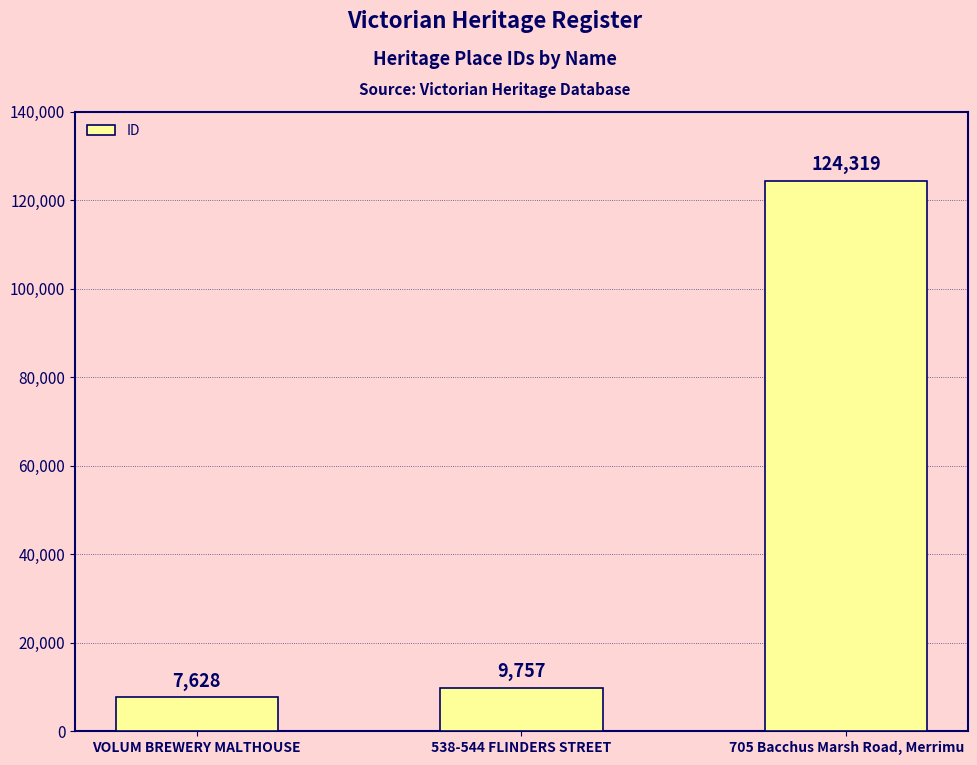

Reading left to right, what are all the values shown in this chart?

VOLUM BREWERY MALTHOUSE=7628	538-544 FLINDERS STREET=9757	705 Bacchus Marsh Road, Merrimu=124319